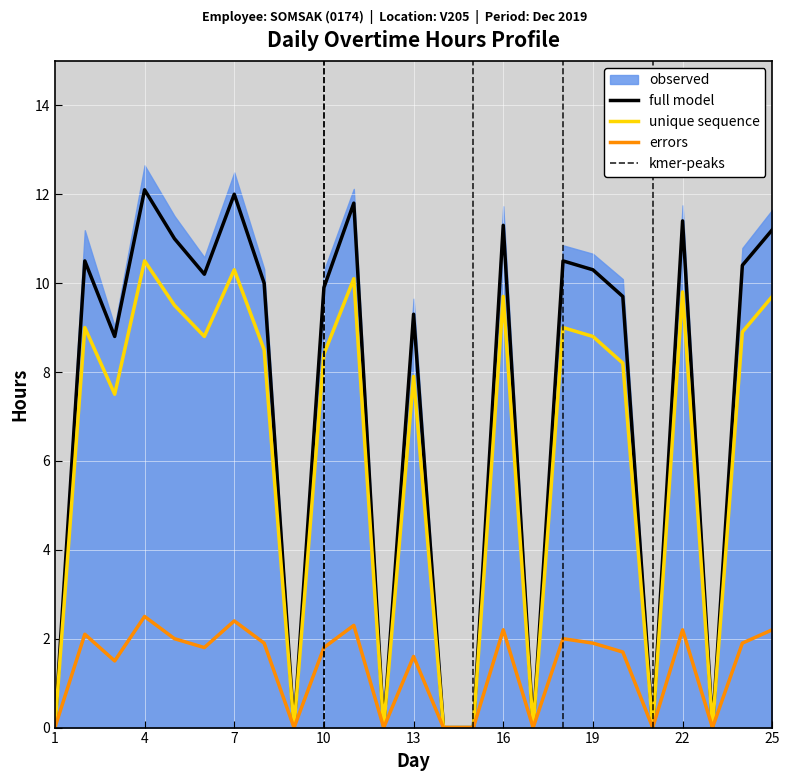

What is the spread (max minus min) of values at 18?

8.5